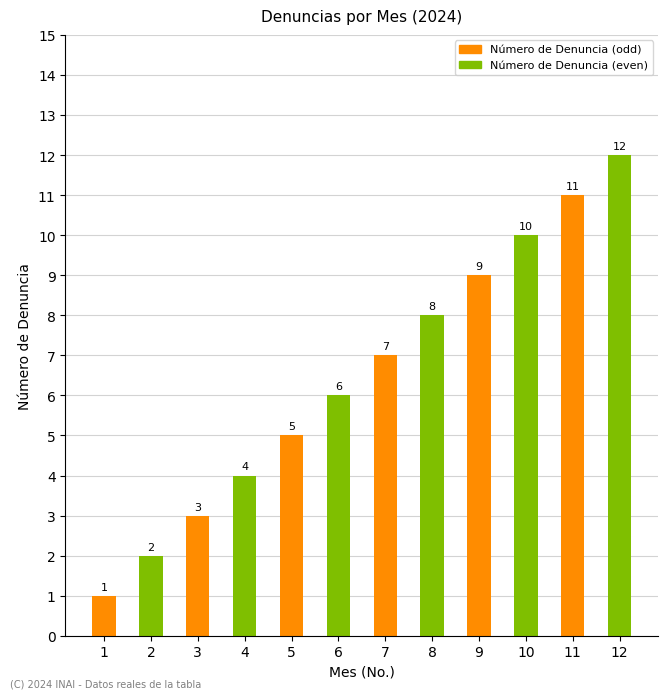

List the labels in order of value, smallest first.

1, 2, 3, 4, 5, 6, 7, 8, 9, 10, 11, 12